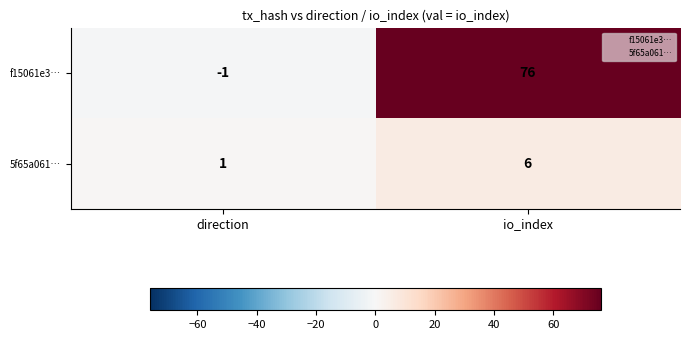

What is the total value across all series at io_index?

82